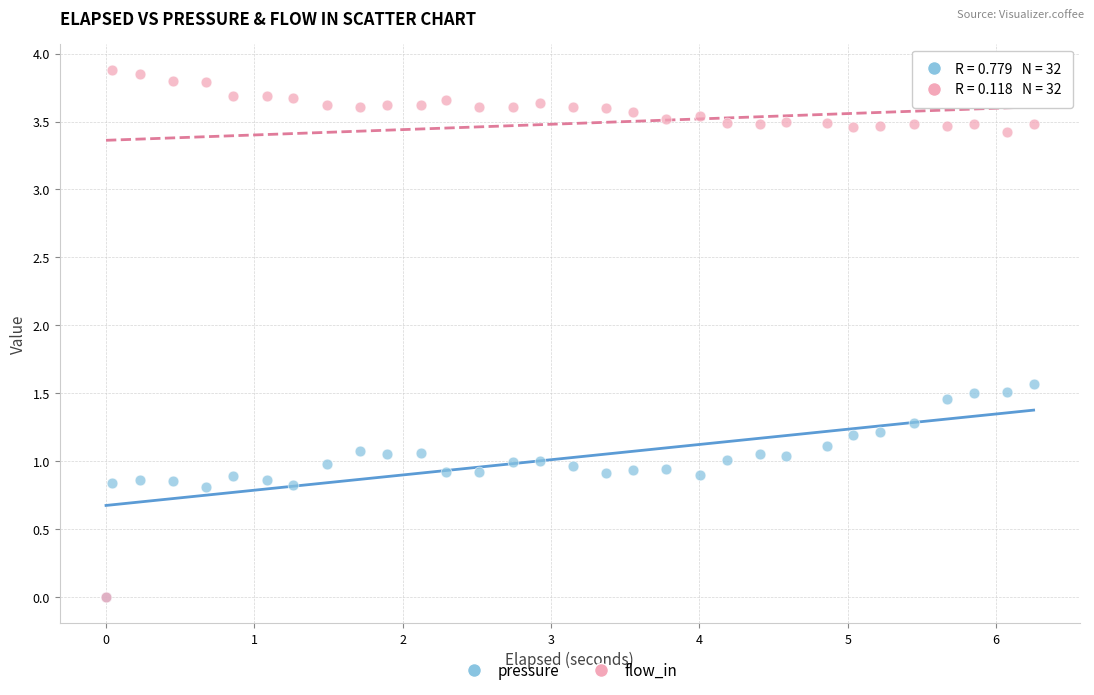

Which series has the widest spread of Y values?

flow_in